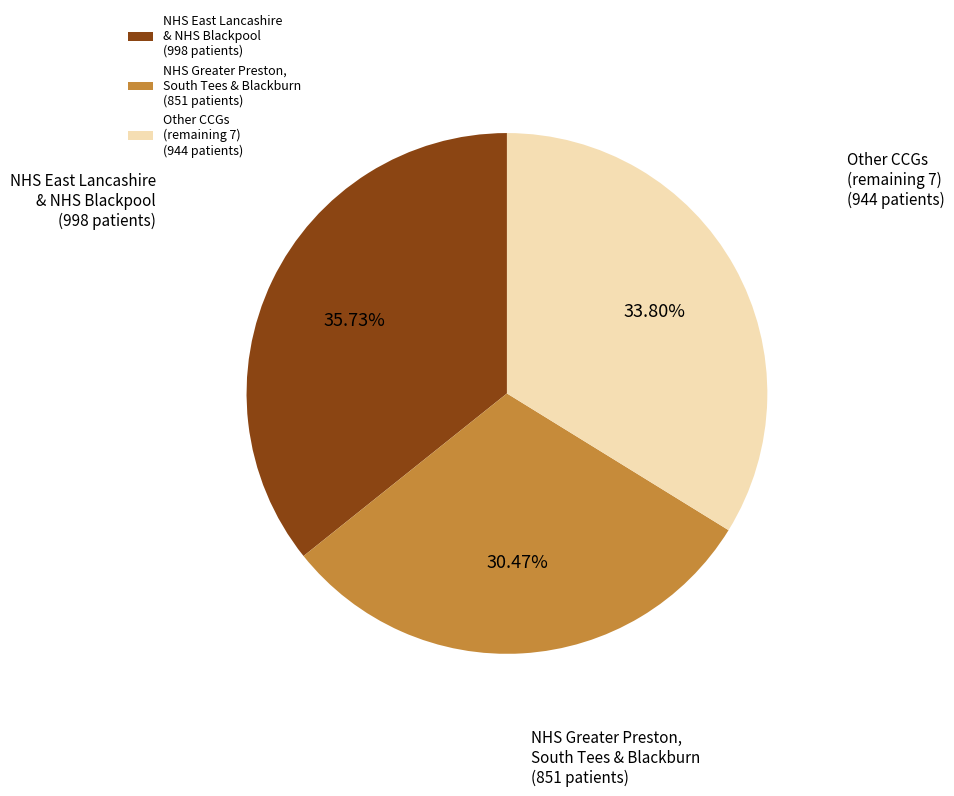

Is there a majority slice in this chart?

No